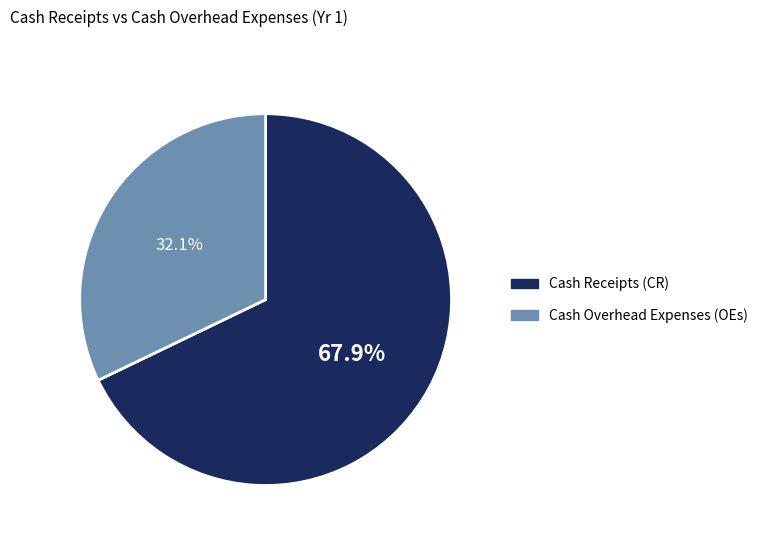

Combined, what portion of the pie is Cash Overhead Expenses (OEs) and Cash Receipts (CR)?

100.0%